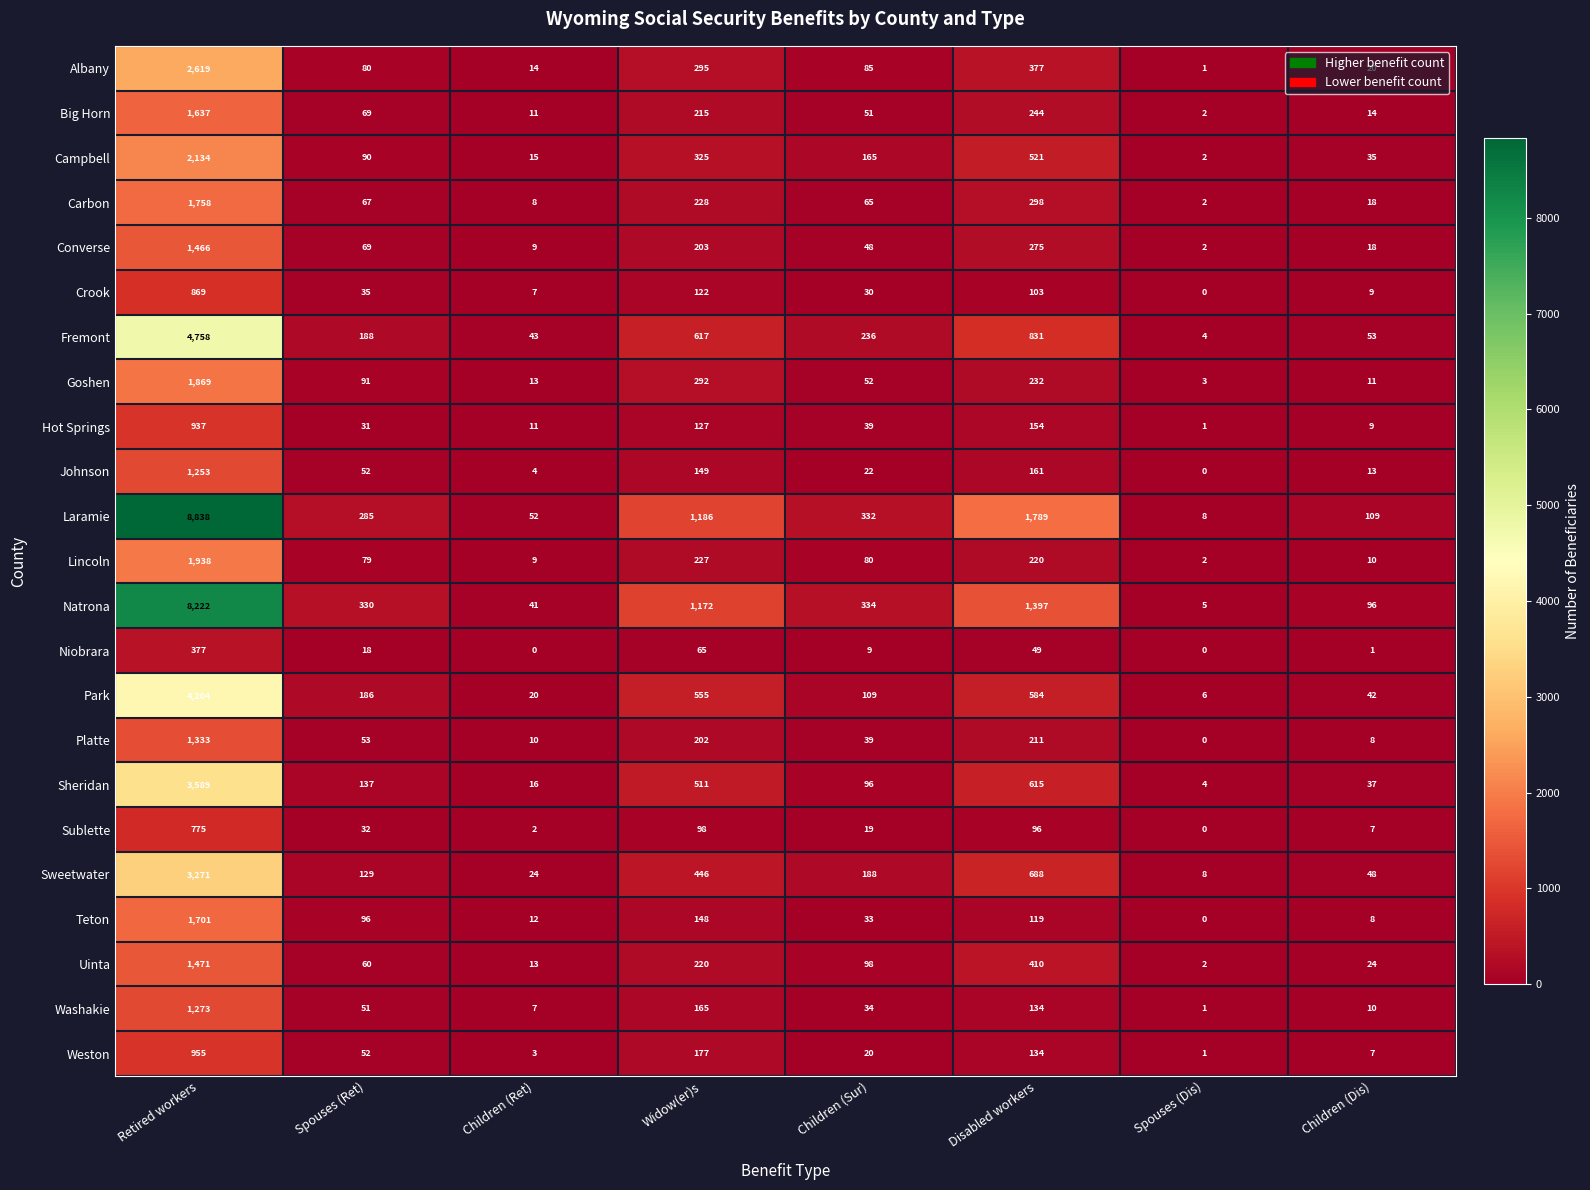

What is the average value of the Johnson series?

207